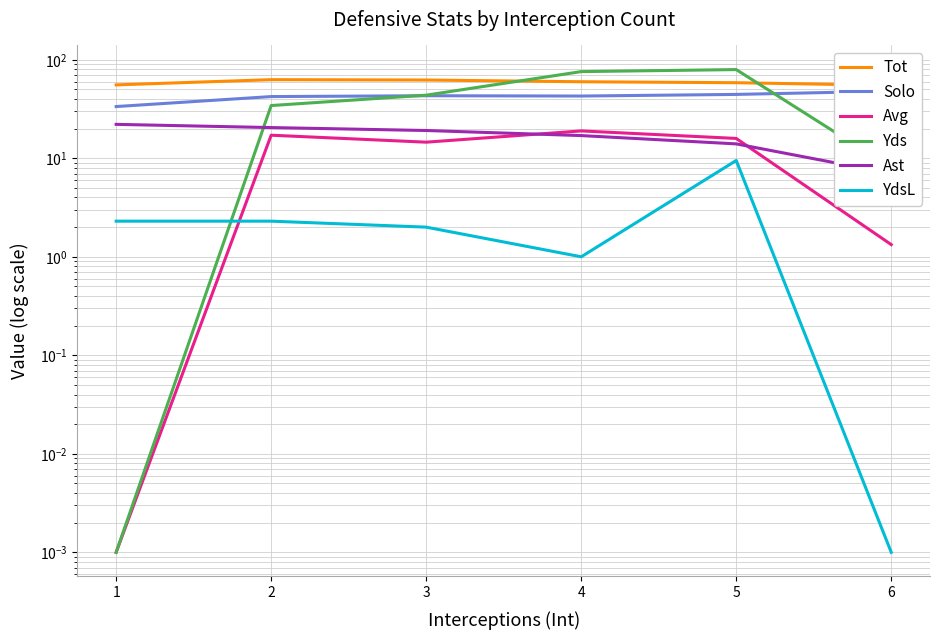

At which label is Ast closest to 14?

5